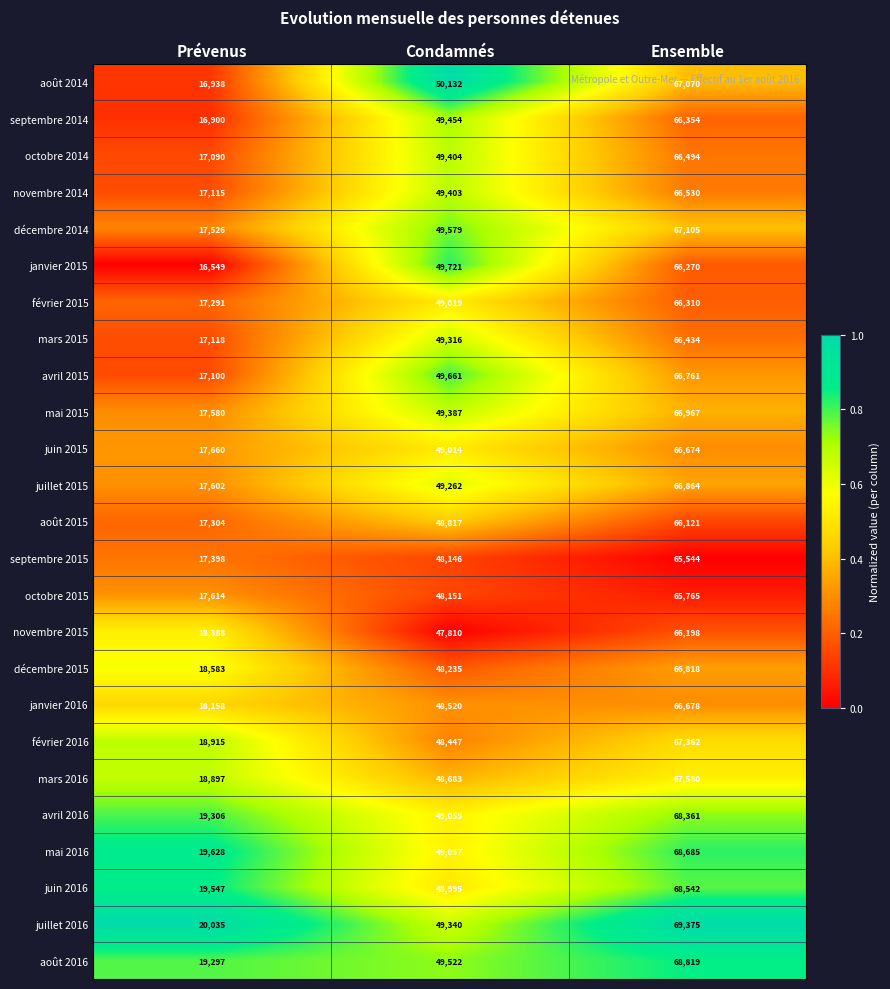

The septembre 2015 series shows 28347 at Prévenus. True or false?

False